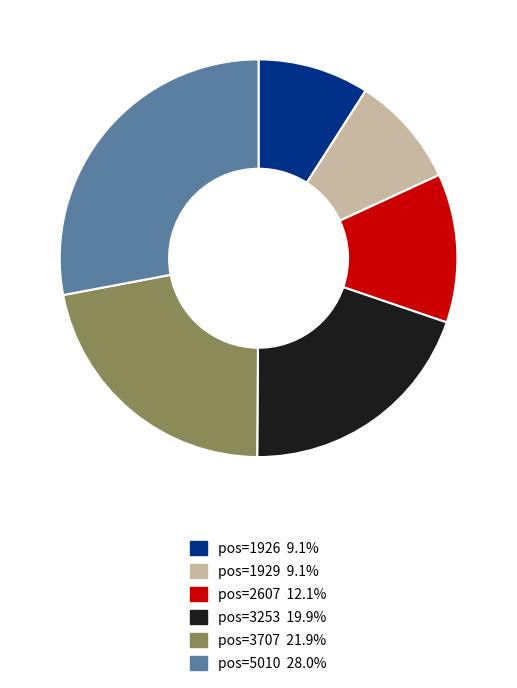

Is there any slice that represents more than half of the pie?

No